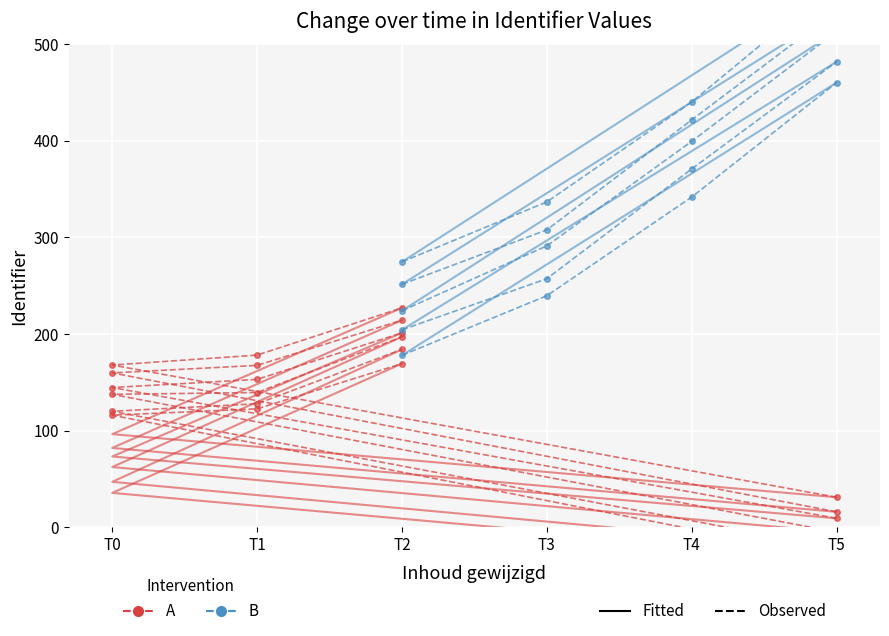

True or false: B and A cross at least once.

False